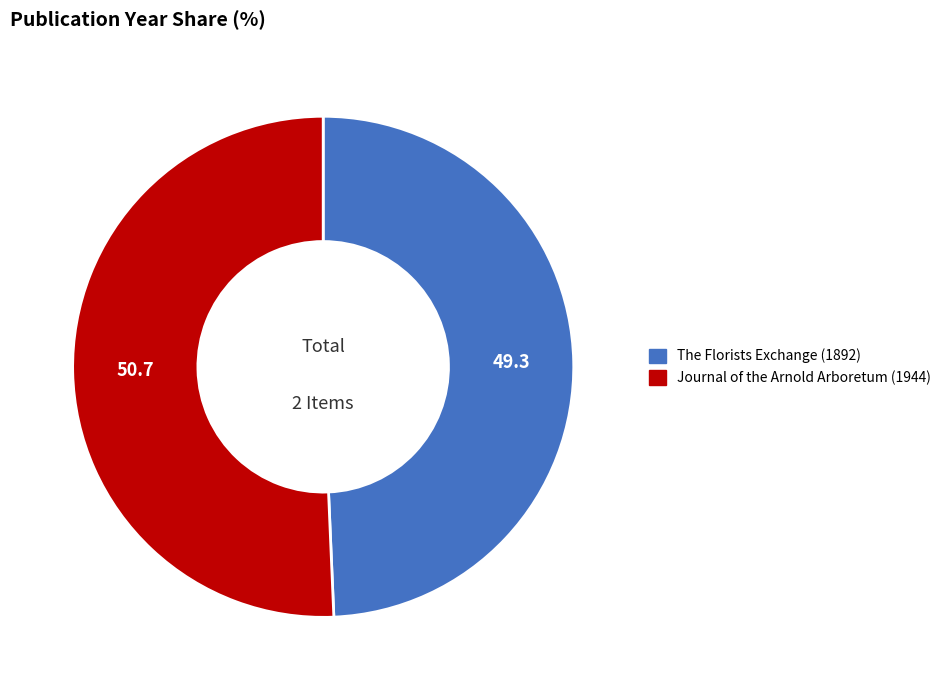

Which slice represents more than half of the pie?

Journal of the Arnold Arboretum (1944)